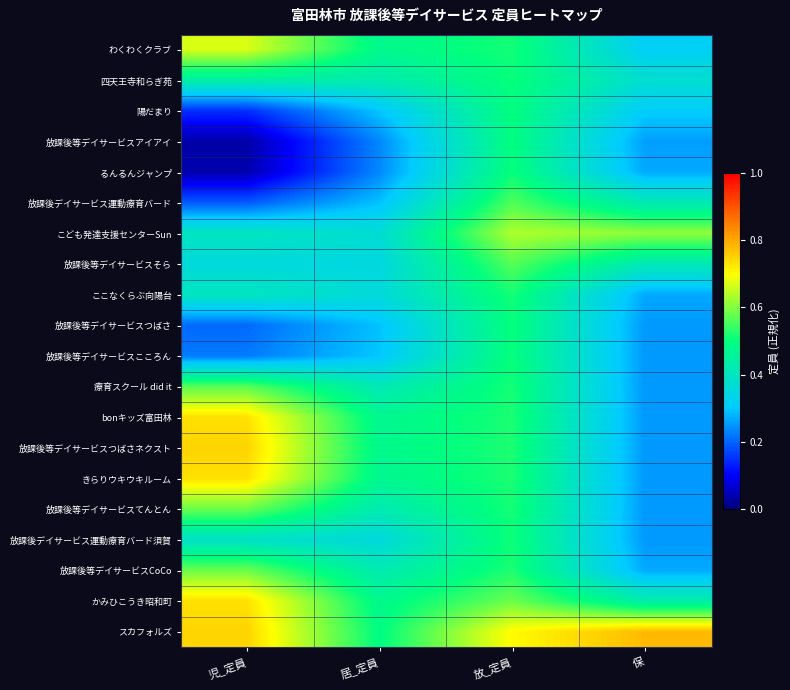

What is the difference between the highest and lowest values at 保?

0.5